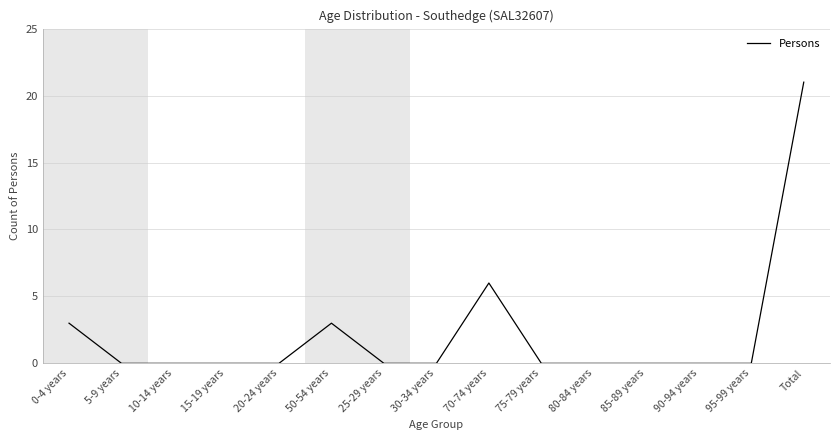

What is the approximate value at 70-74 years?

6